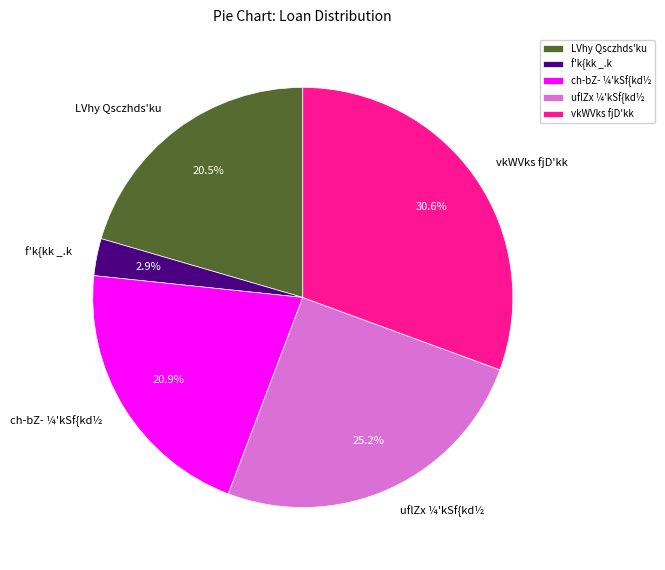

What percentage do ch-bZ- ¼'kSf{kd½ and uflZx ¼'kSf{kd½ together represent?

46.1%